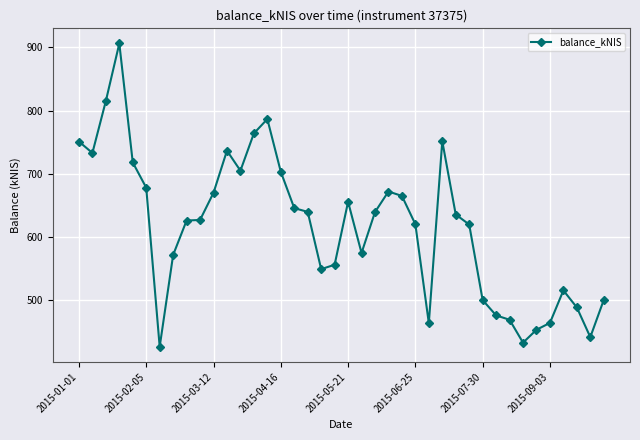

True or false: there are more than 1 points higher than both neighbors.

True